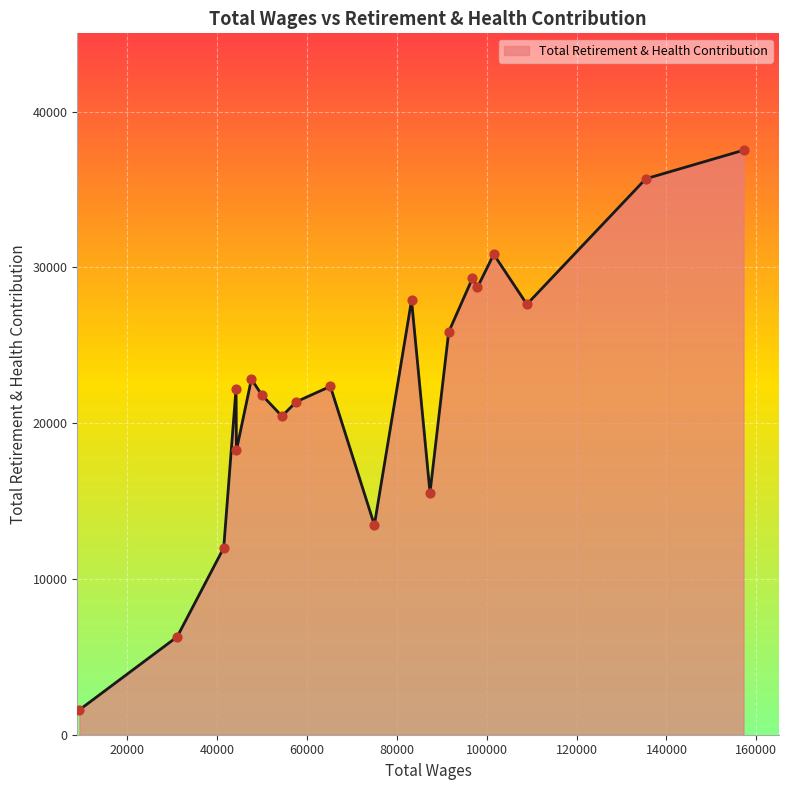

What is the greatest value displayed?

37525